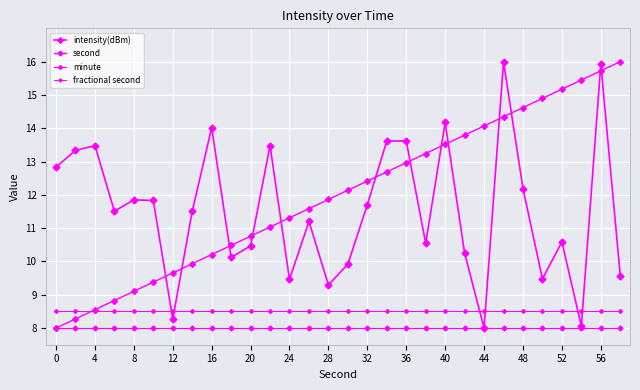

Is this an area chart (filled region under the line)?

No